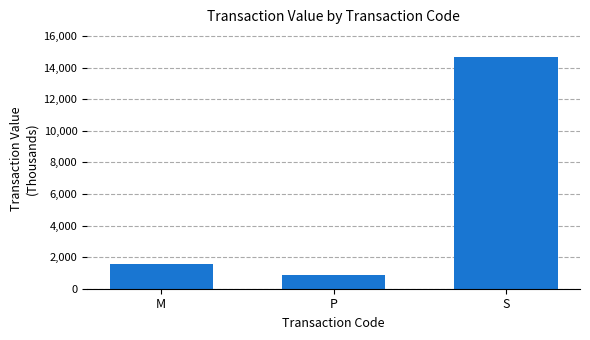

Which label corresponds to the largest value in the chart?

S